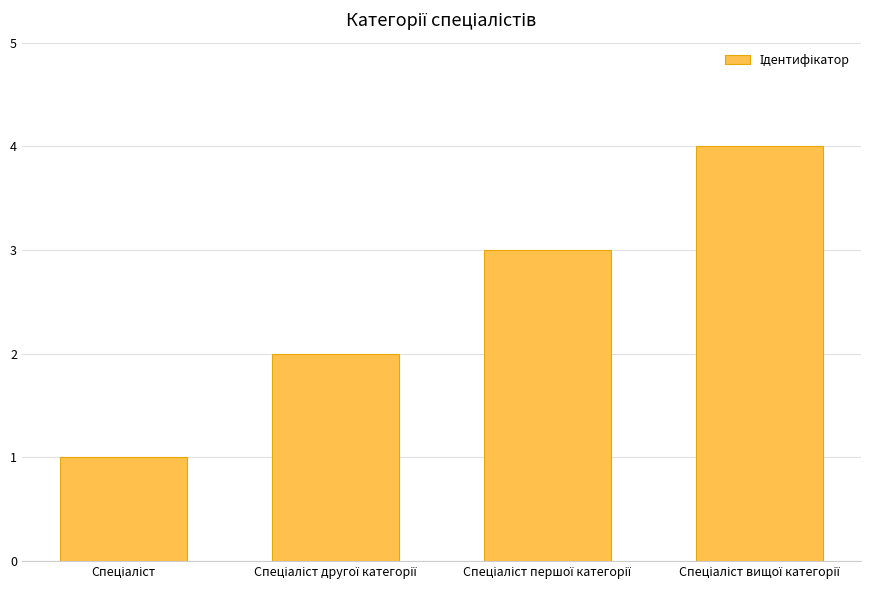

Are the bars grouped side by side (vs. stacked)?

No